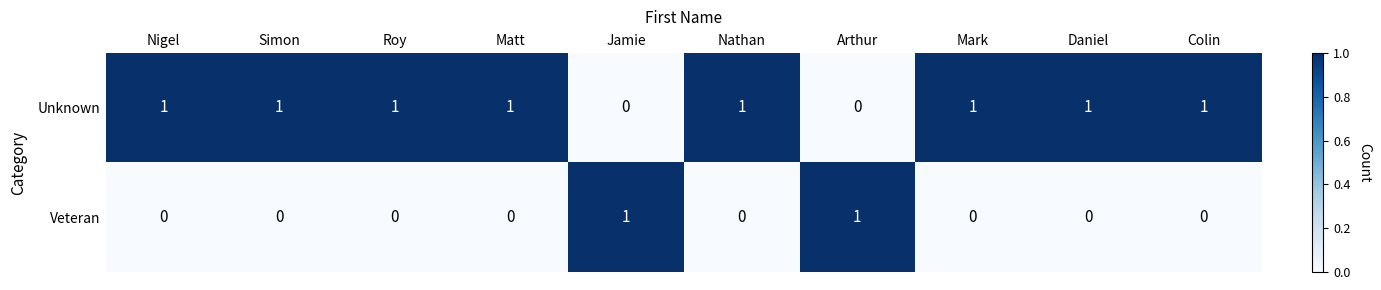

What is the sum of all Unknown values?

8